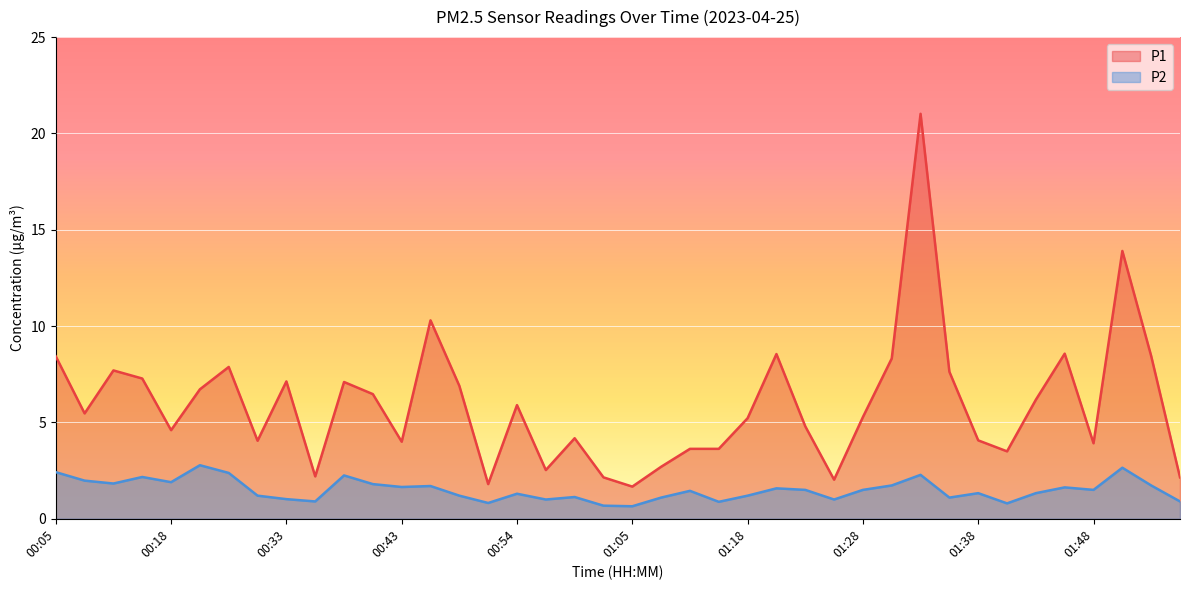

What position from the left is 01:26?

28